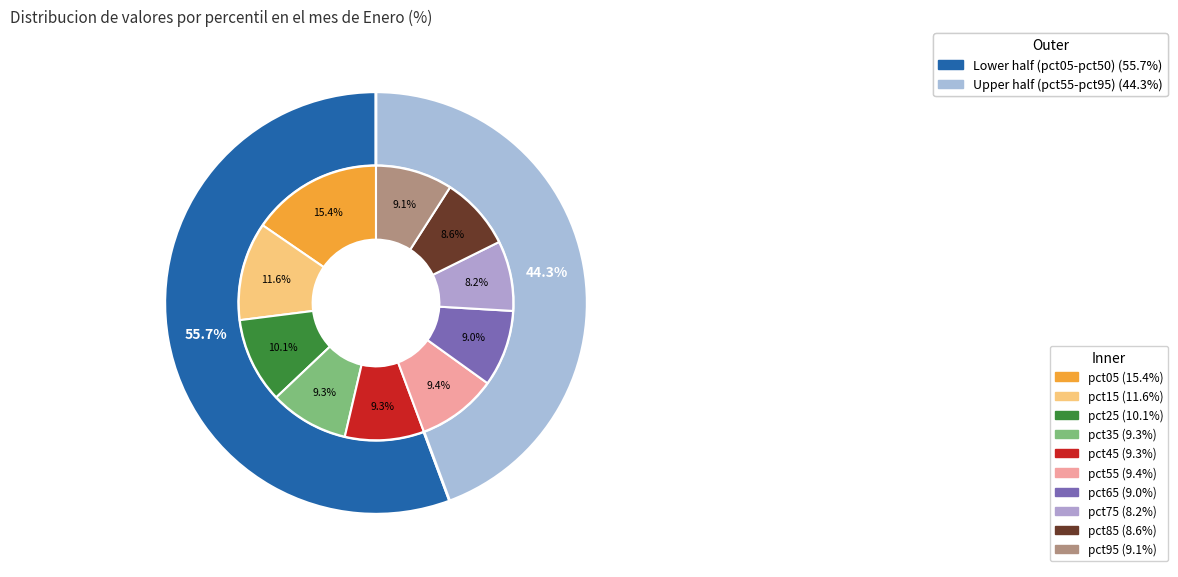

The pct85 slice represents 9% of the pie. True or false?

True